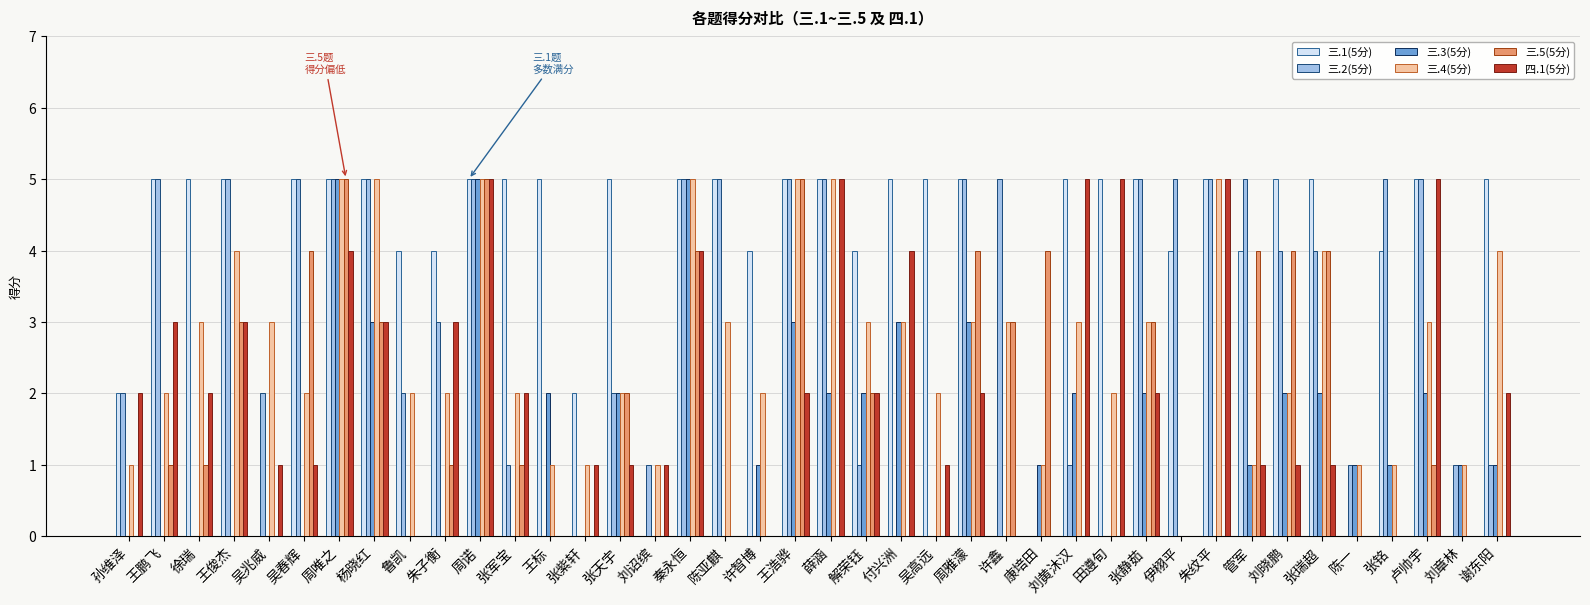

Which series changed the most between 陈亚麒 and 张静茹?

三.5(5分)